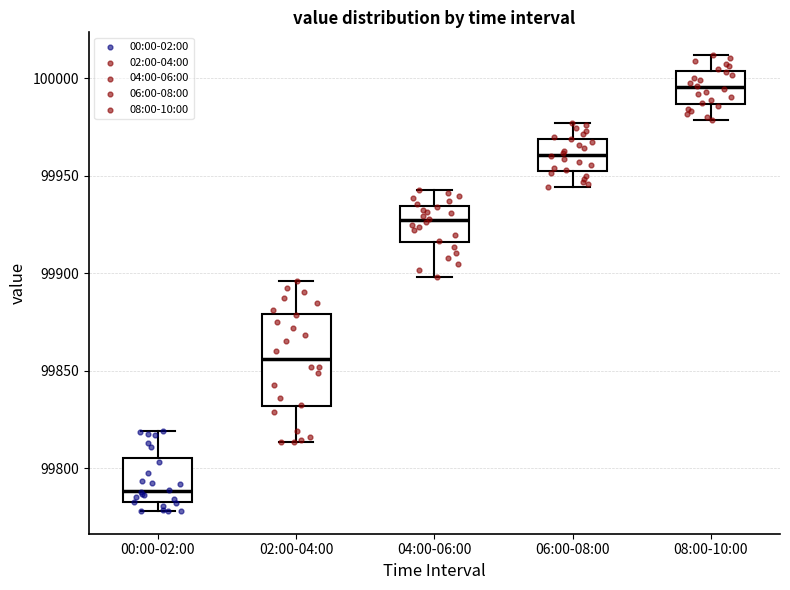

Which box is the tallest, from its lower edge to its upper edge?

02:00-04:00